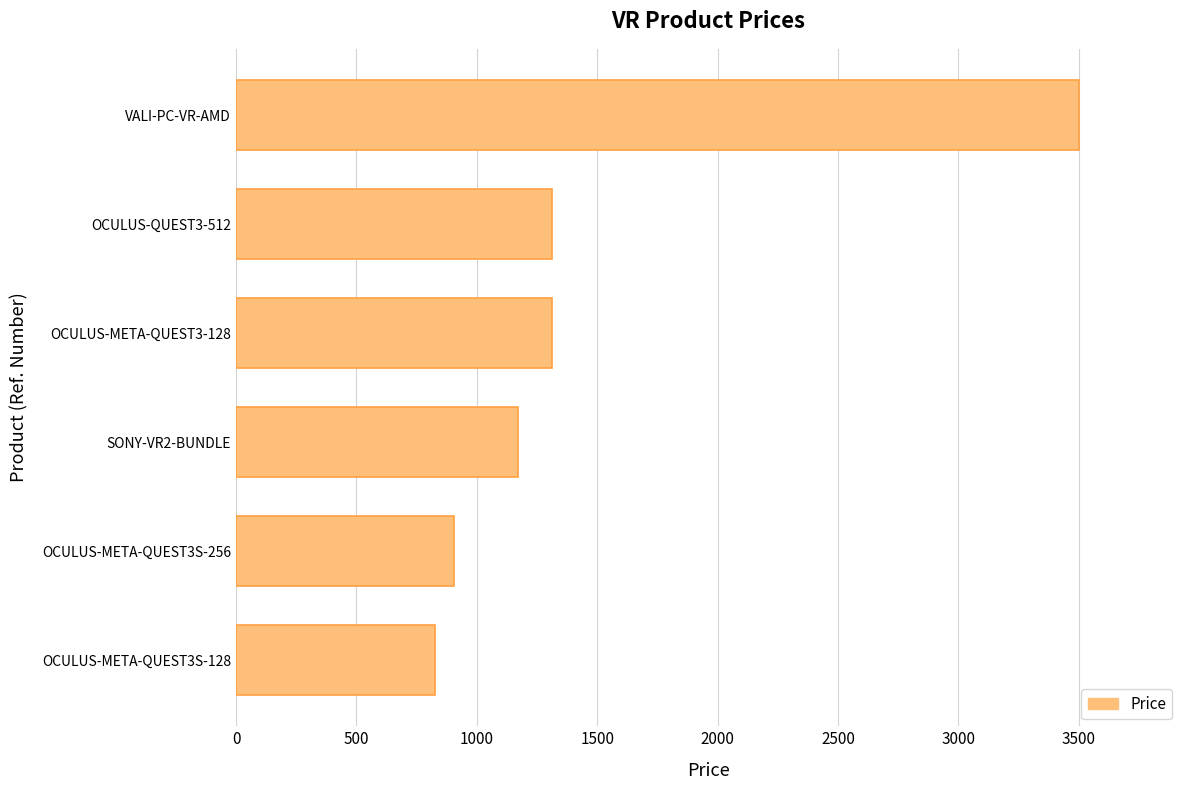

What is the sum of the values at OCULUS-META-QUEST3S-128 and OCULUS-META-QUEST3S-256?

1731.5